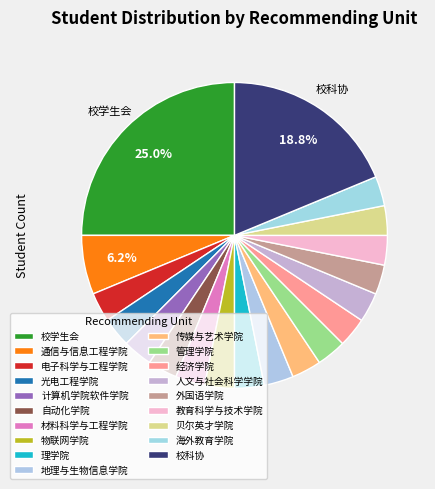

Rank the categories by value from lowest to highest.

电子科学与工程学院, 光电工程学院, 计算机学院软件学院, 自动化学院, 材料科学与工程学院, 物联网学院, 理学院, 地理与生物信息学院, 传媒与艺术学院, 管理学院, 经济学院, 人文与社会科学学院, 外国语学院, 教育科学与技术学院, 贝尔英才学院, 海外教育学院, 通信与信息工程学院, 校科协, 校学生会